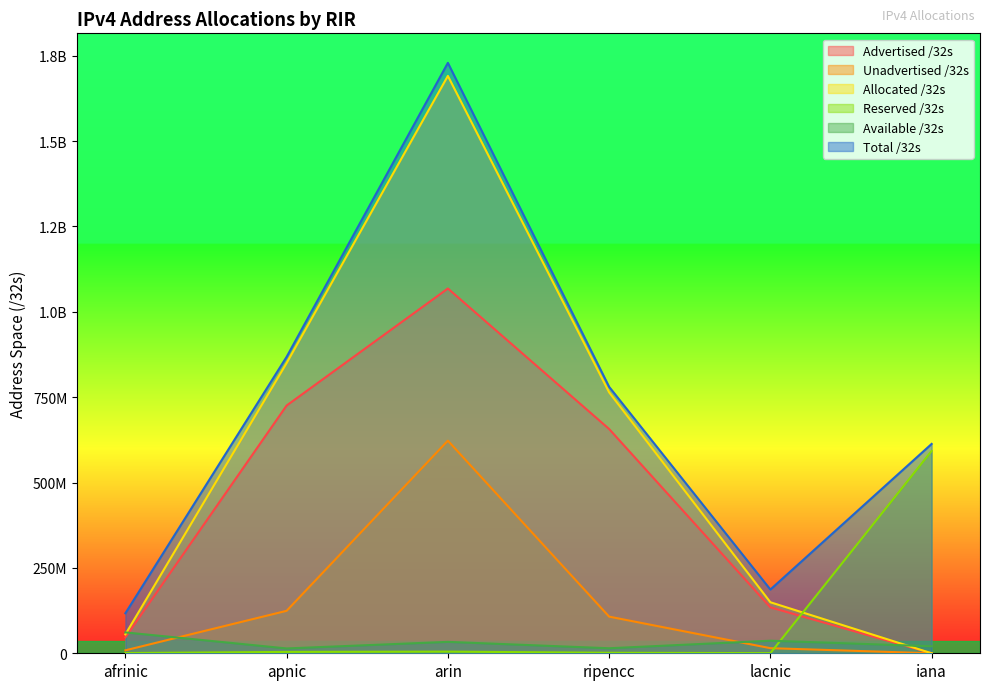

Does the chart have visible grid lines?

No